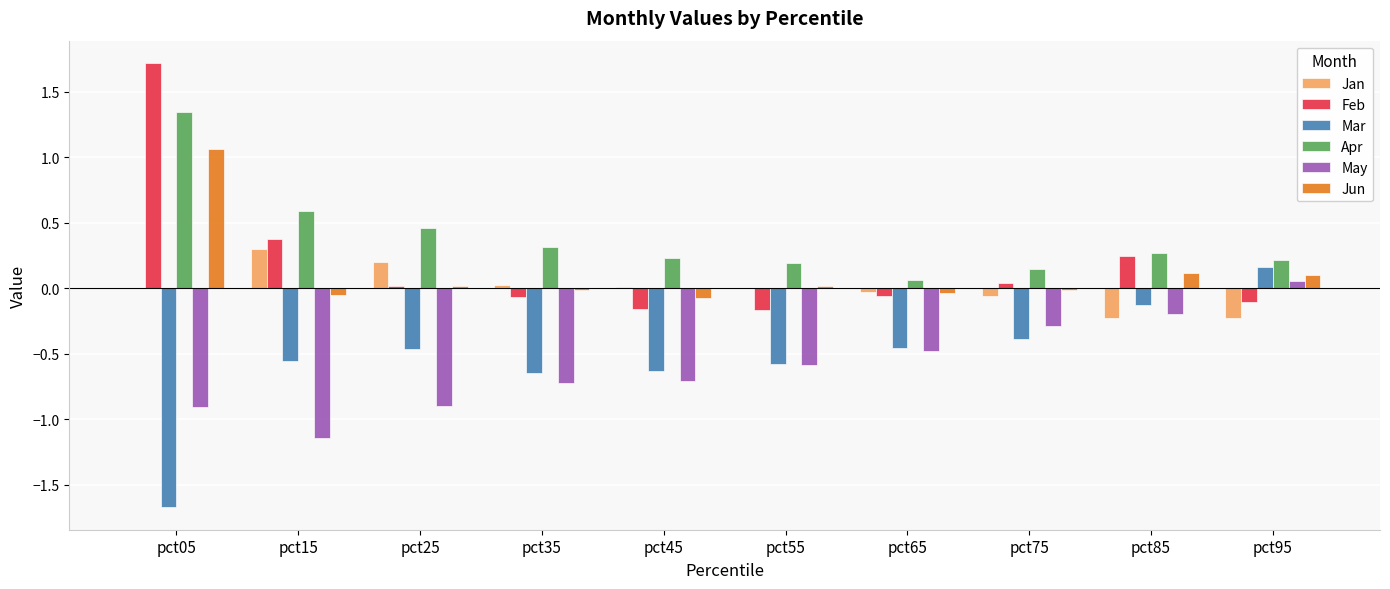

How many series are shown in this chart?

6